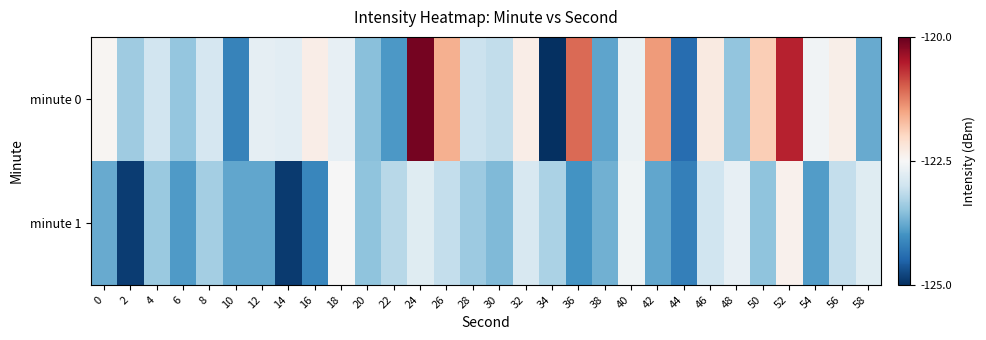

At 44, list the series in order from largest to smallest.

minute 1, minute 0